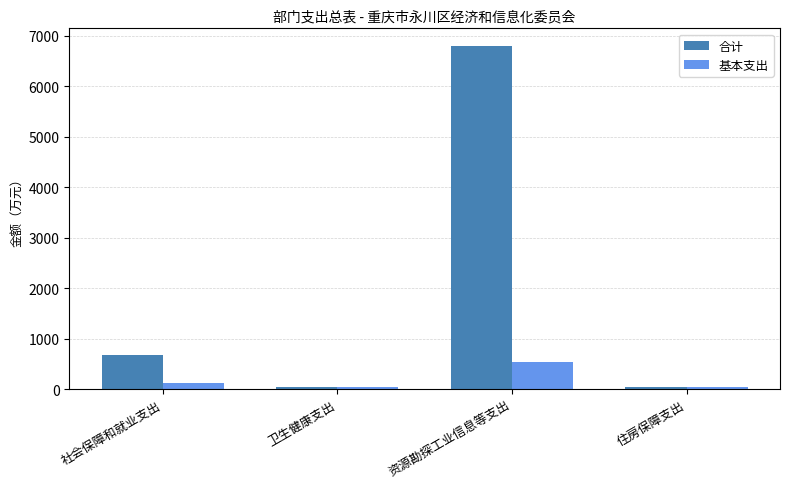

Which series changed the most between 卫生健康支出 and 资源勘探工业信息等支出?

合计